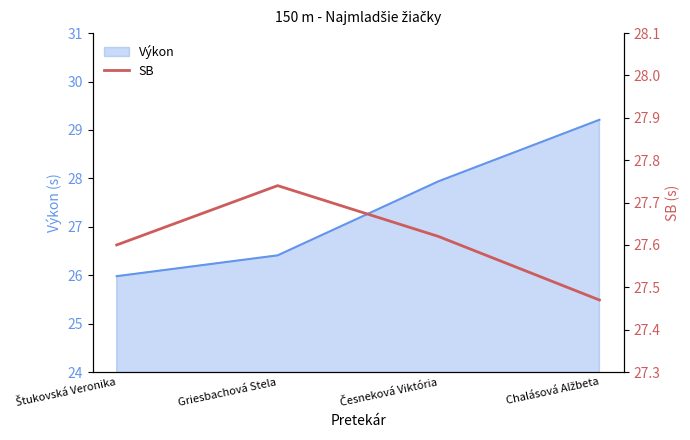

The value at Chalásová Alžbeta is 6.9. True or false?

False